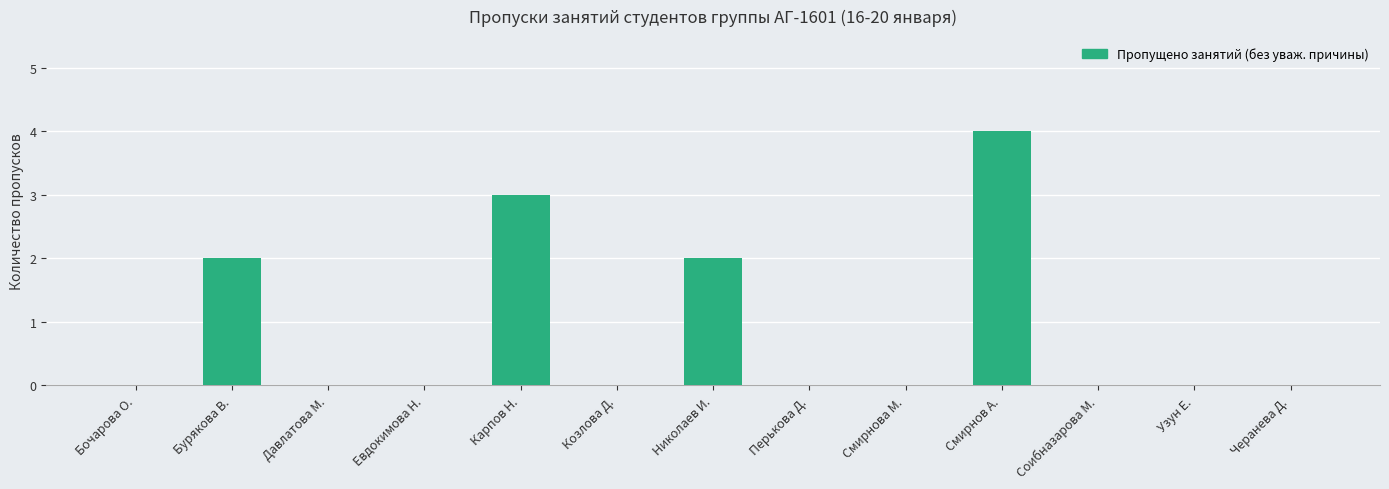

What is the sum of the values at Смирнов А. and Давлатова М.?

4